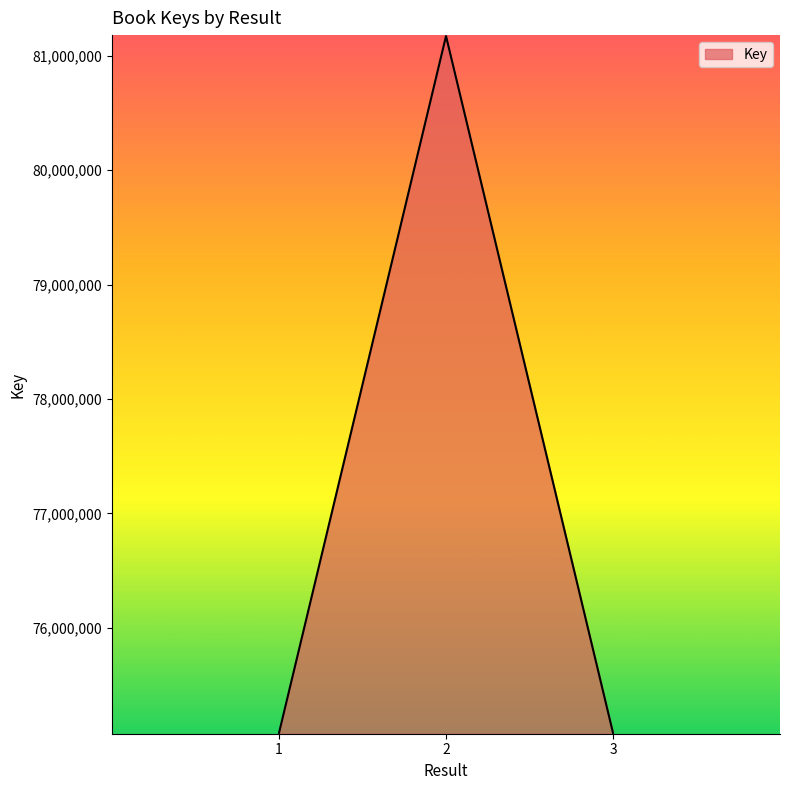

Is it true that the value at 3 is 75080055?

True